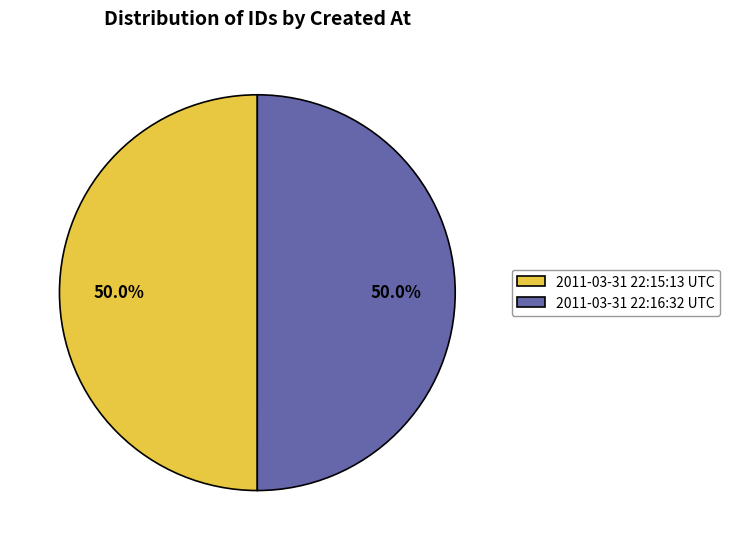

To the nearest percent, what portion does 2011-03-31 22:16:32 UTC represent?

50%